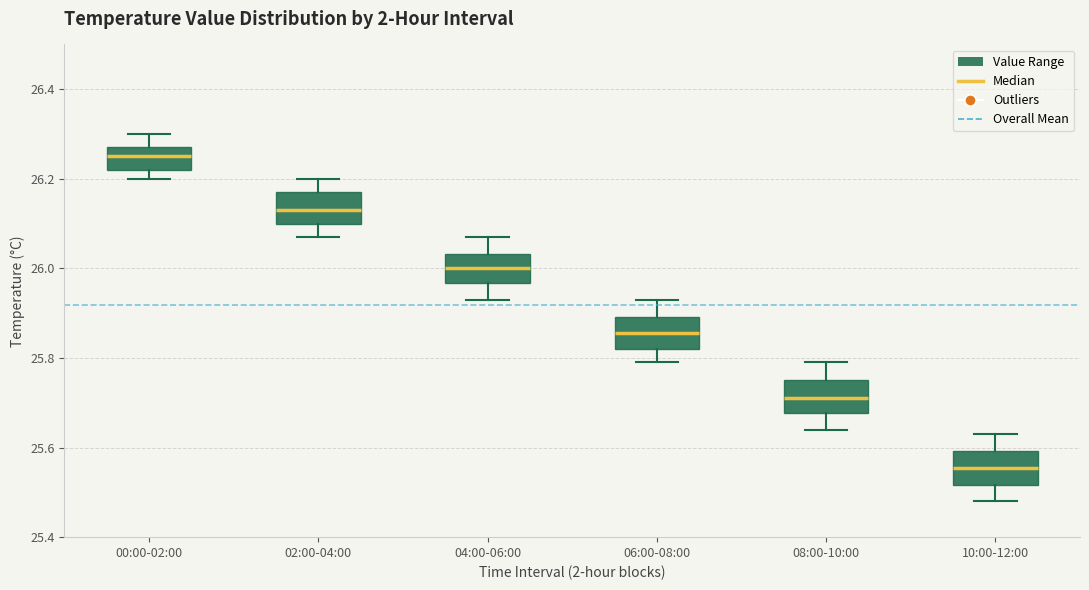

Reading left to right, read every box against the y-axis: the position of its median line, the range the box covers, and the ends of its whiskers. The values are not printed on the chart, so give them approximately, as read against the axis.

00:00-02:00: median 26.26, box 26.22 to 26.28, whiskers 26.20 to 26.30
02:00-04:00: median 26.14, box 26.10 to 26.18, whiskers 26.08 to 26.20
04:00-06:00: median 26.00, box 25.96 to 26.04, whiskers 25.94 to 26.08
06:00-08:00: median 25.86, box 25.82 to 25.90, whiskers 25.80 to 25.94
08:00-10:00: median 25.72, box 25.68 to 25.76, whiskers 25.64 to 25.80
10:00-12:00: median 25.56, box 25.52 to 25.60, whiskers 25.48 to 25.64